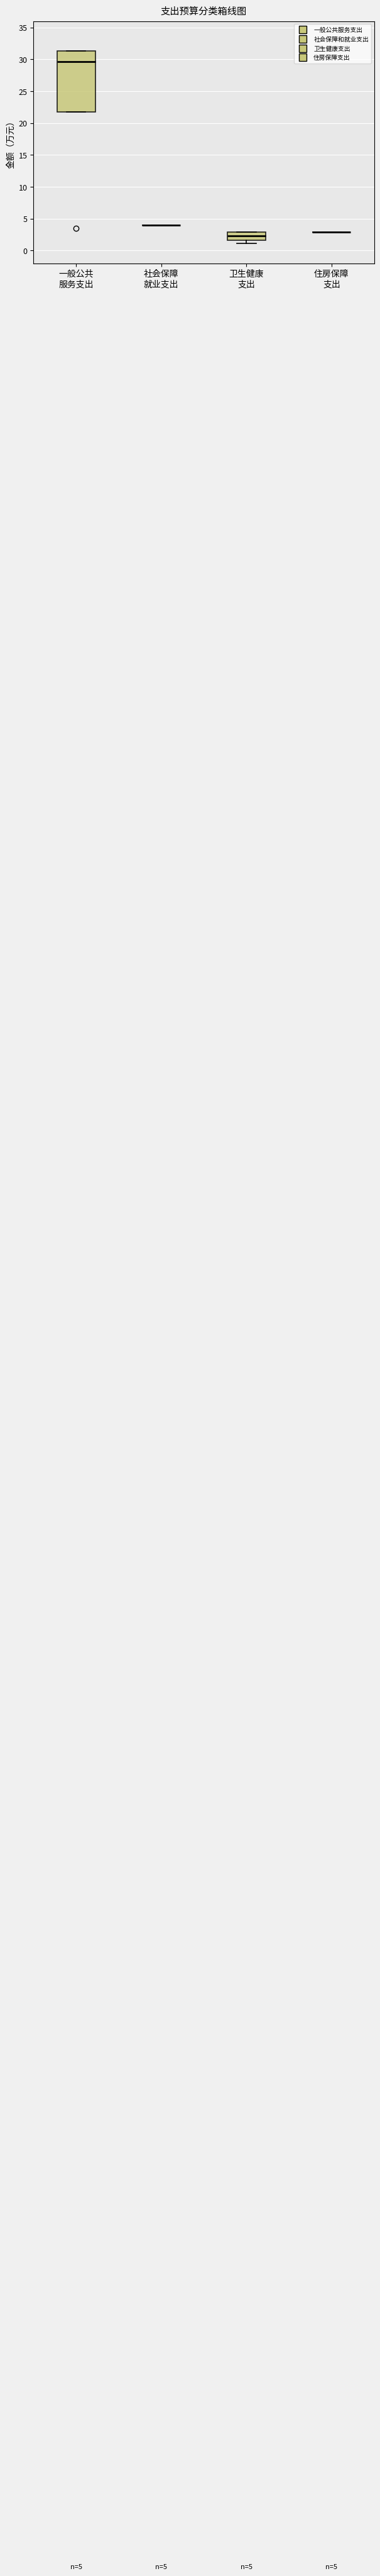

Comparing the boxes themselves (not the whiskers), which one is the tallest?

一般公共 服务支出